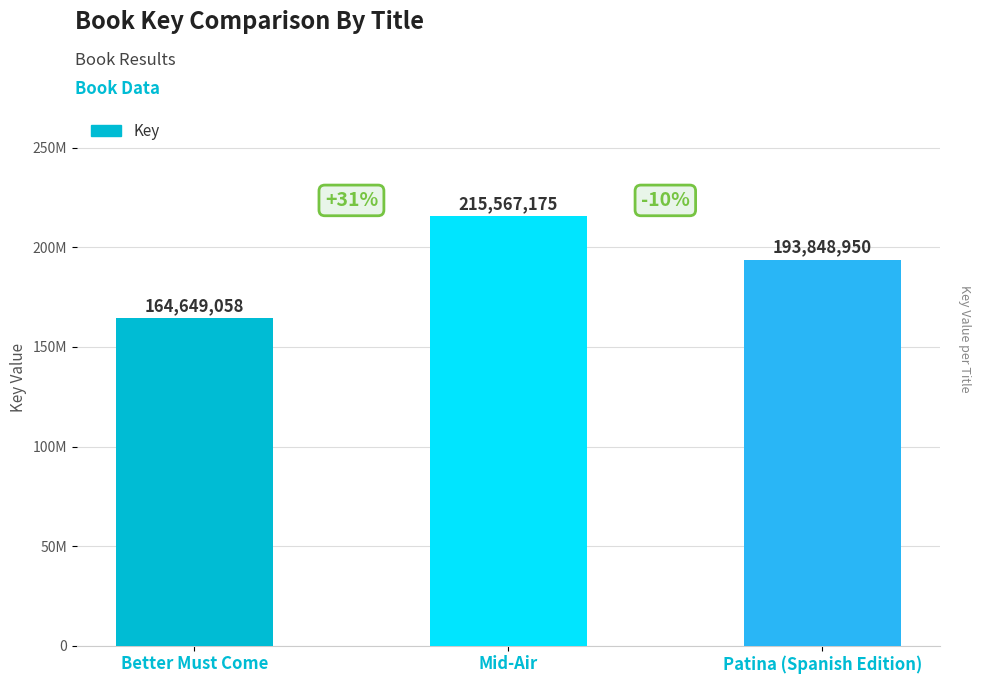

The chart shows a value of 62405241 at Patina (Spanish Edition). True or false?

False